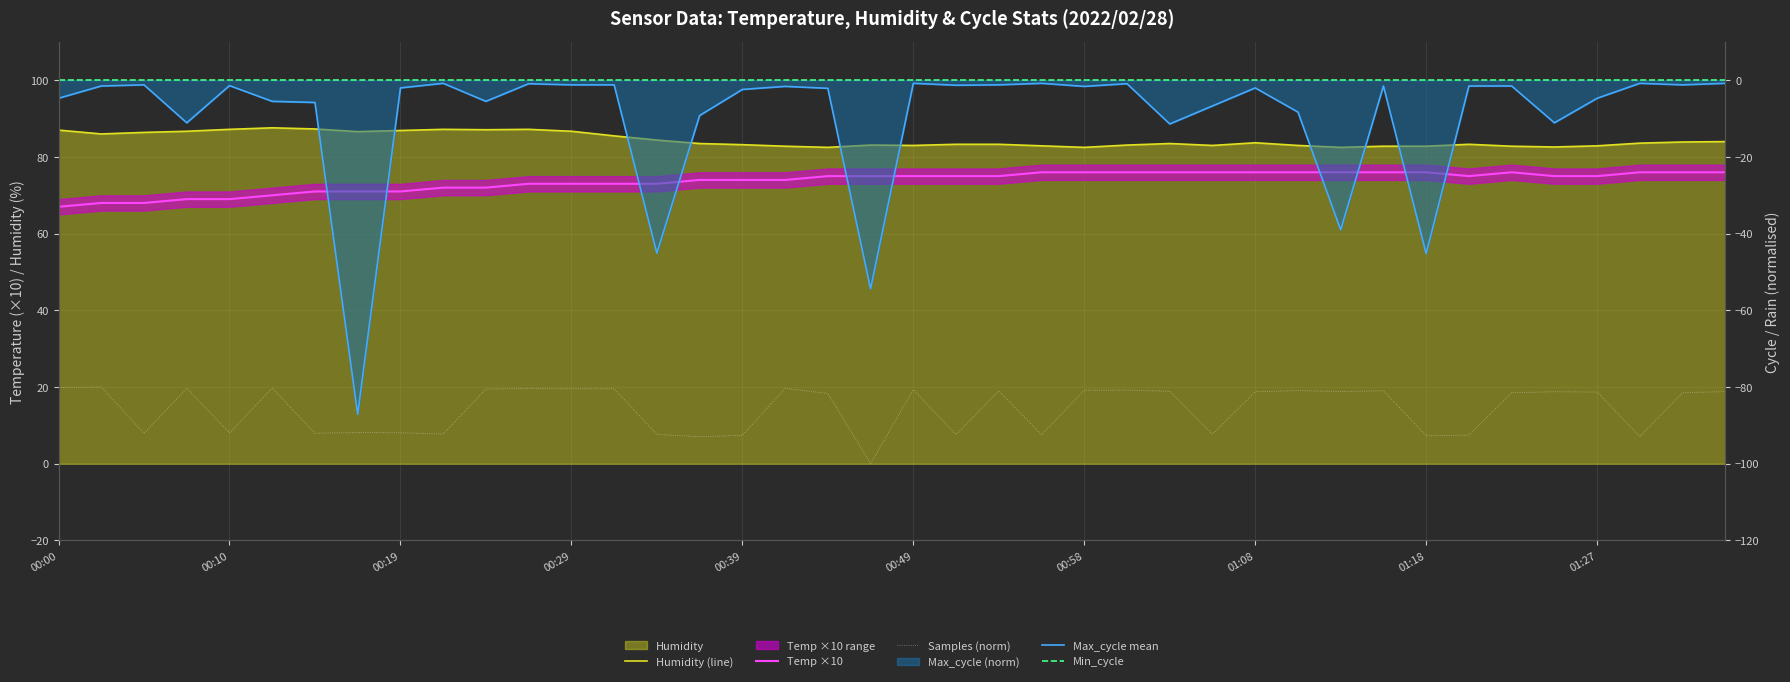

Which series has the widest spread of values?

Max_cycle mean